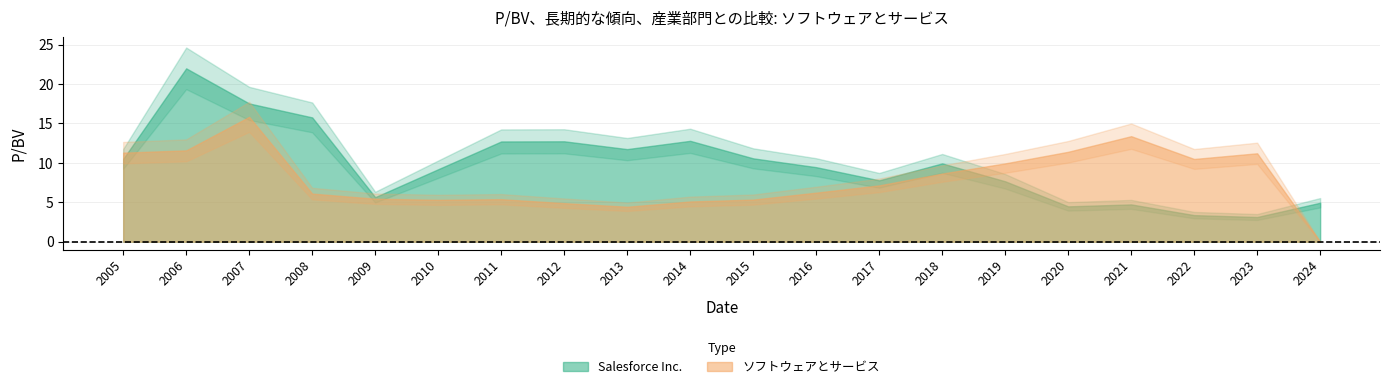

What is the average value of the Salesforce Inc. series?

9.8